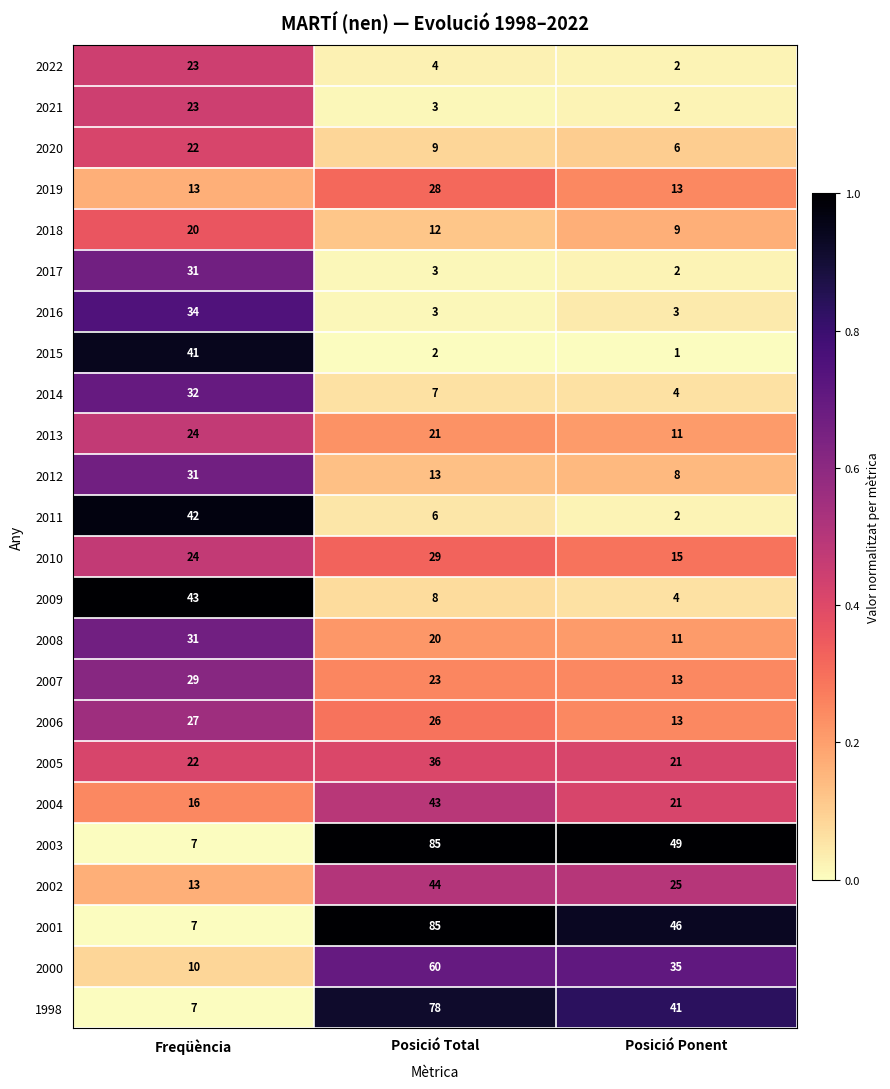

What is the greatest value displayed?

85